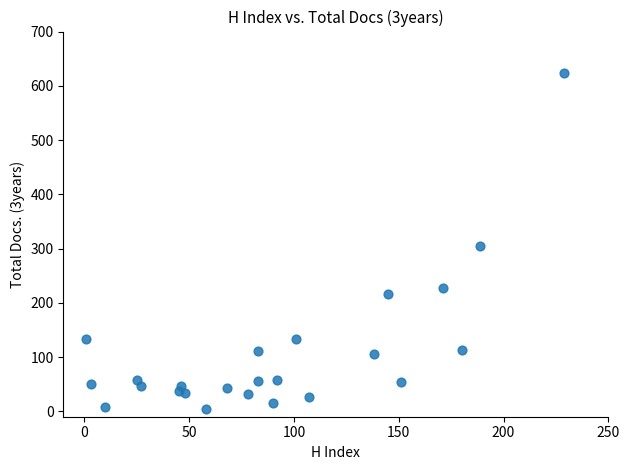

What is the range of Y values (max minus min)?

620